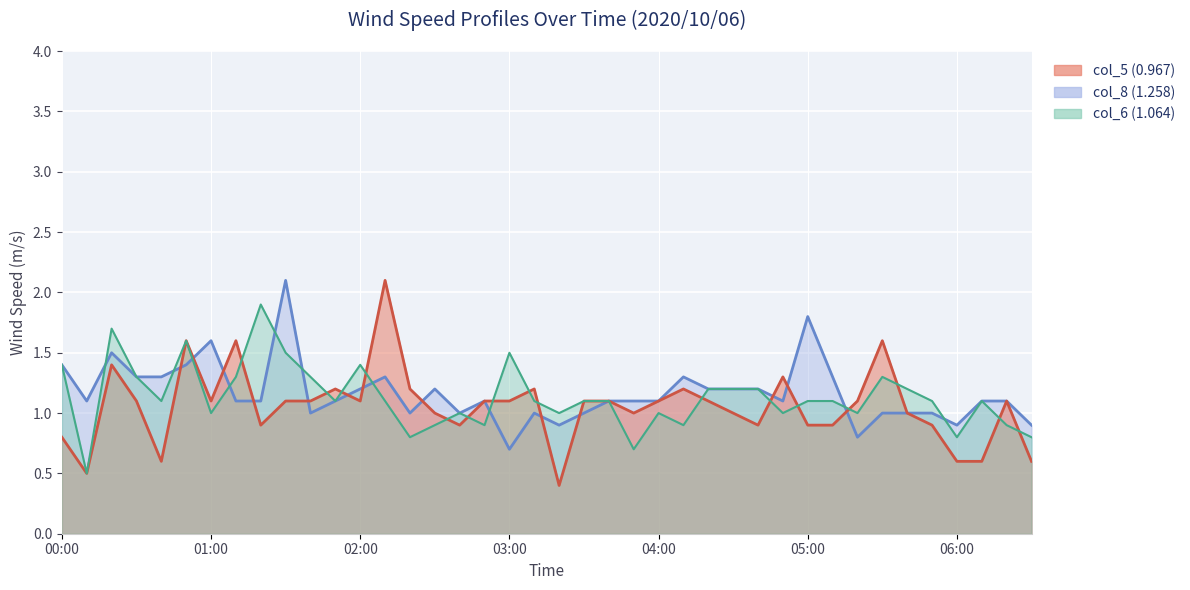

Does the chart display data point markers on the line(s)?

No